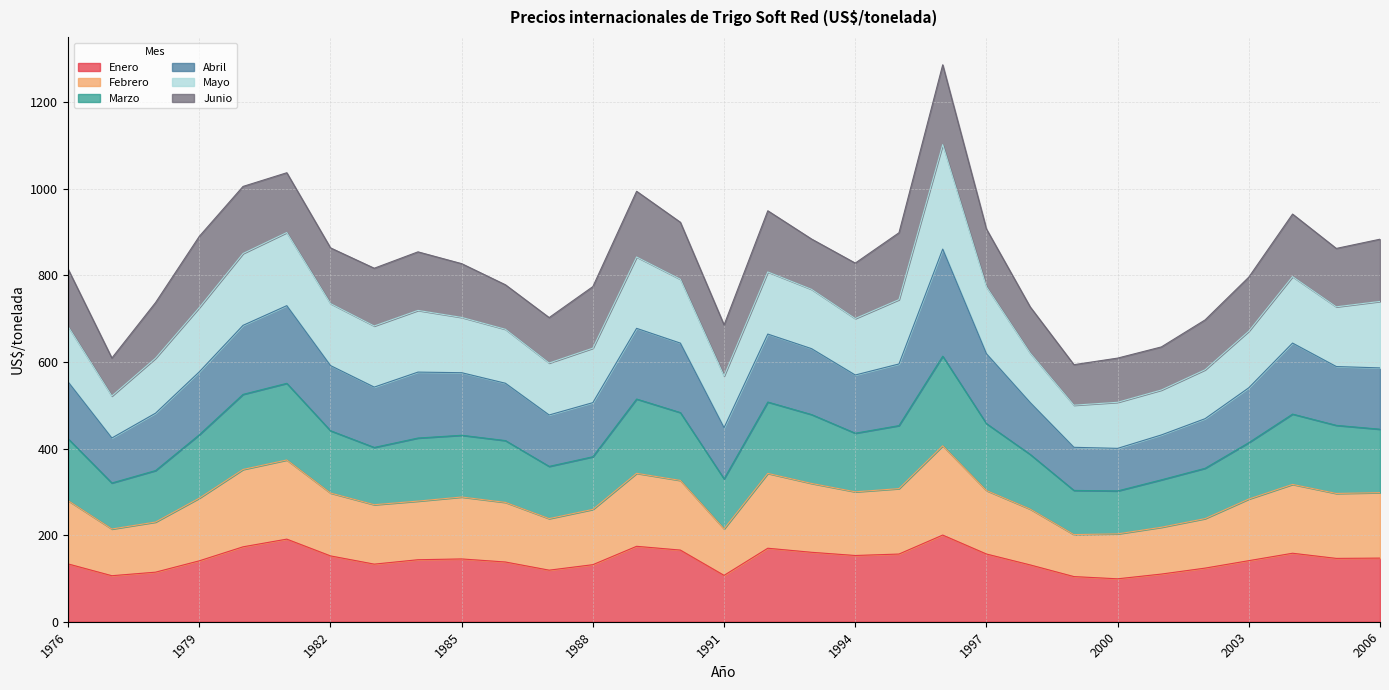

Is the value of Enero at 1987 greater than the value of Febrero at 1979?

No